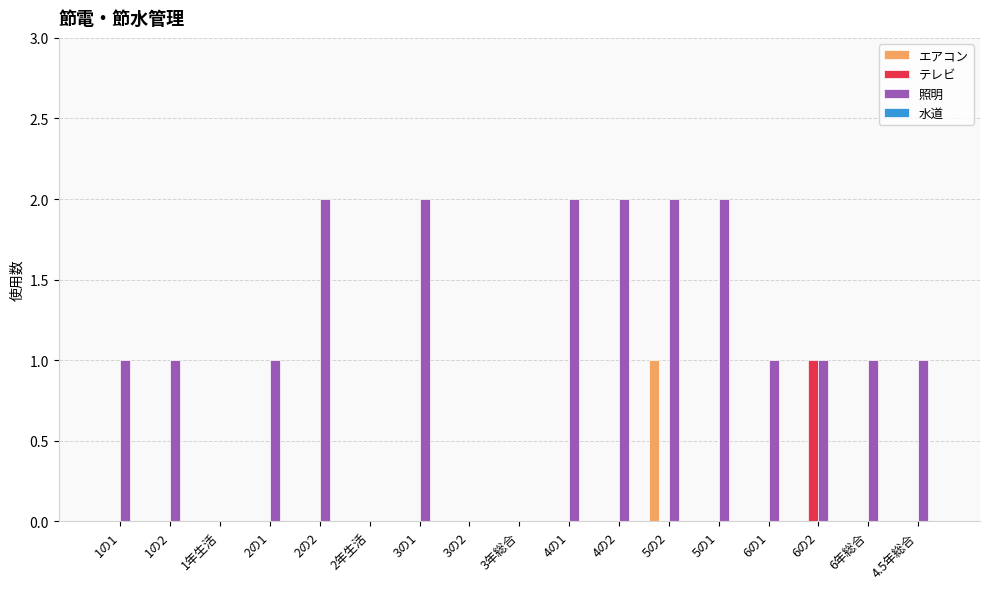

What is the sum of the 照明 values at 4の2 and 3の2?

2